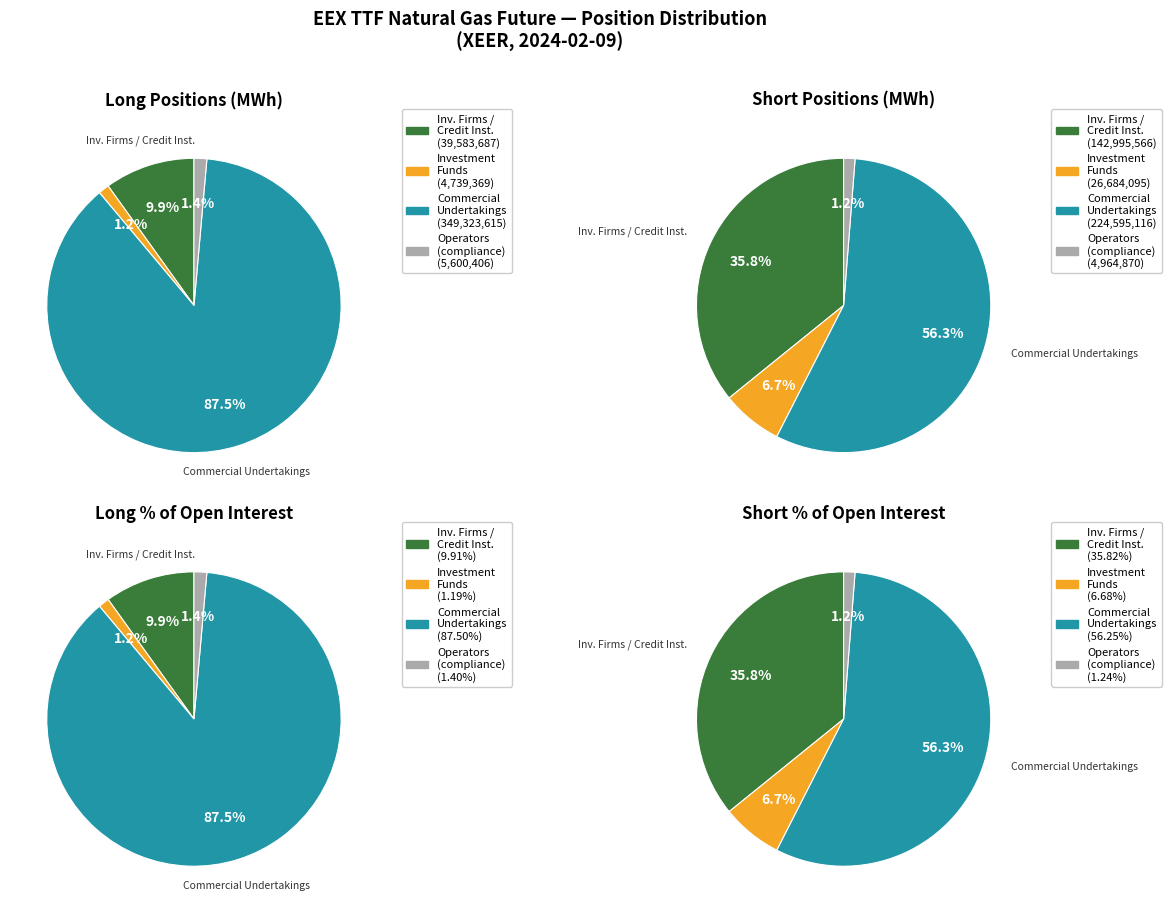

To the nearest percent, what is the combined percentage of Investment Funds and Commercial Undertakings?

89%